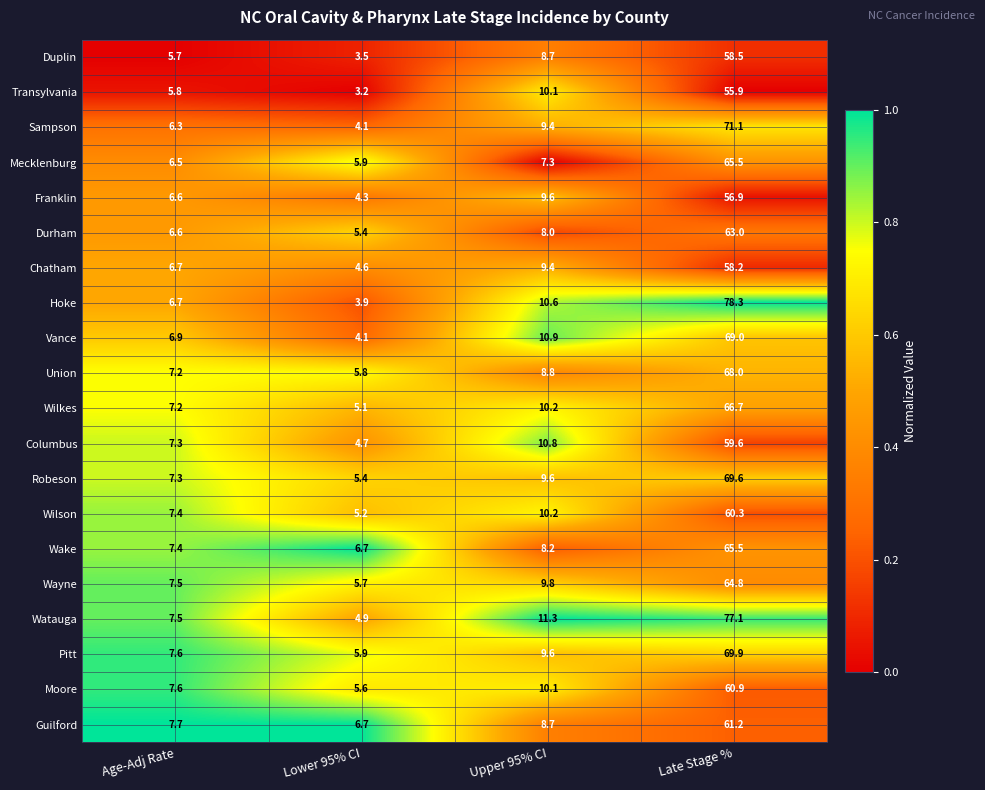

What is the maximum value shown in the chart?

78.3